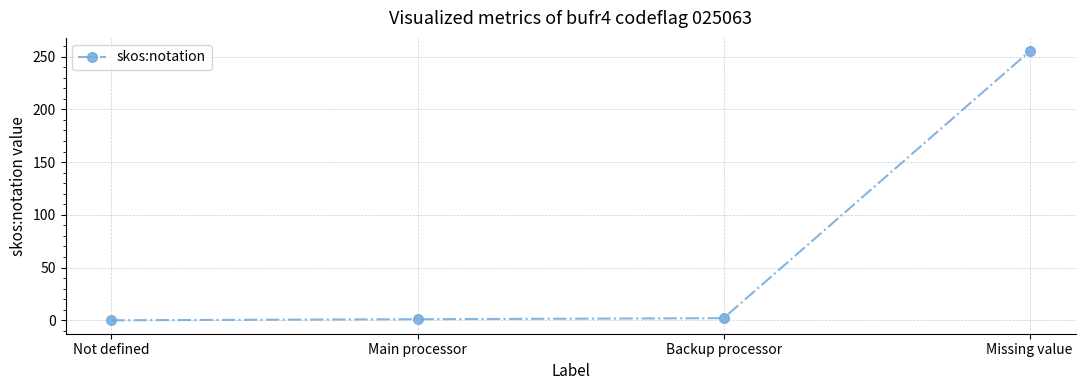

Which category has the highest value across all series?

Missing value